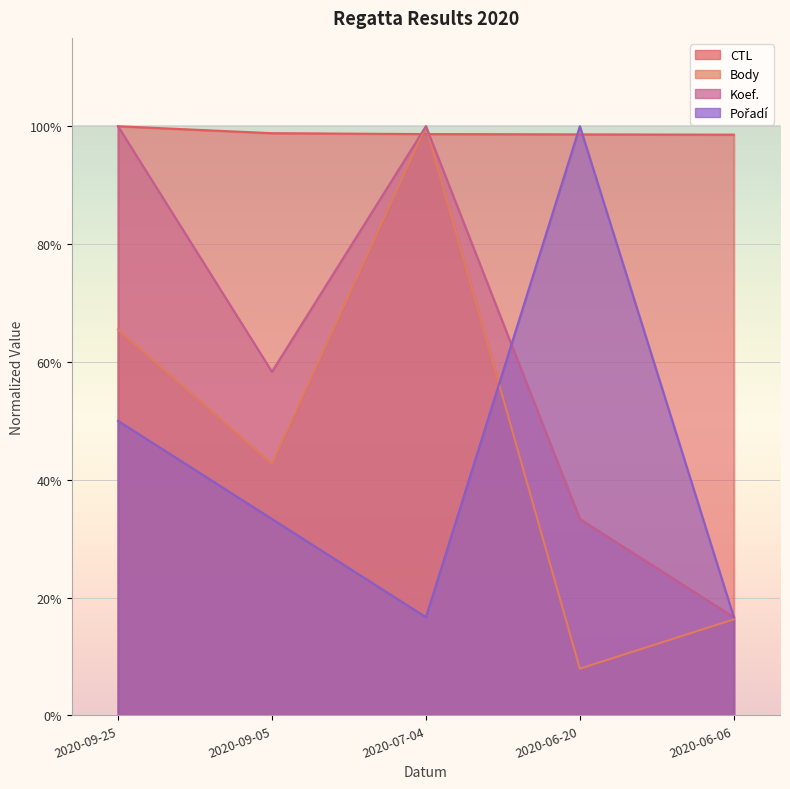

Reading left to right, extract all data points from this chart.

CTL: 1.0	1.0	1.0	1.0	1.0
Body: 0.7	0.4	1.0	0.1	0.2
Koef.: 1.0	0.6	1.0	0.3	0.2
Pořadí: 0.5	0.3	0.2	1.0	0.2